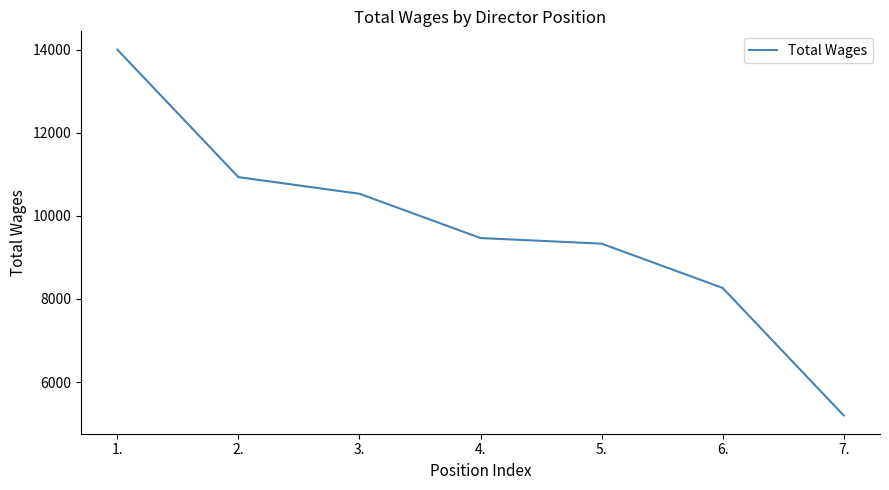

Reading right to left, transcribe all the data shown in this chart.

5199	8266	9332	9466	10532	10932	13999